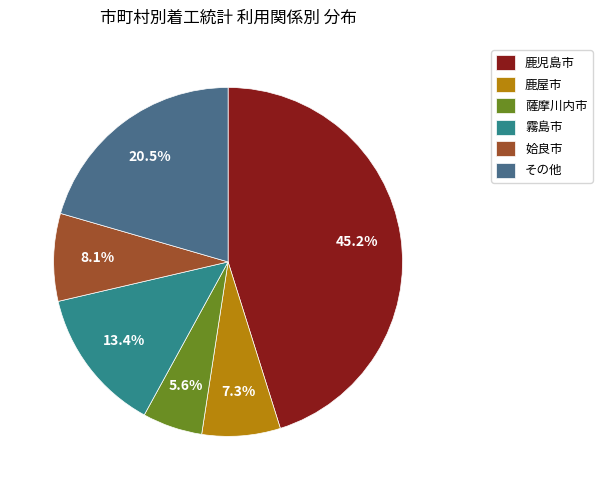

Rank the categories by value from lowest to highest.

薩摩川内市, 鹿屋市, 姶良市, 霧島市, その他, 鹿児島市